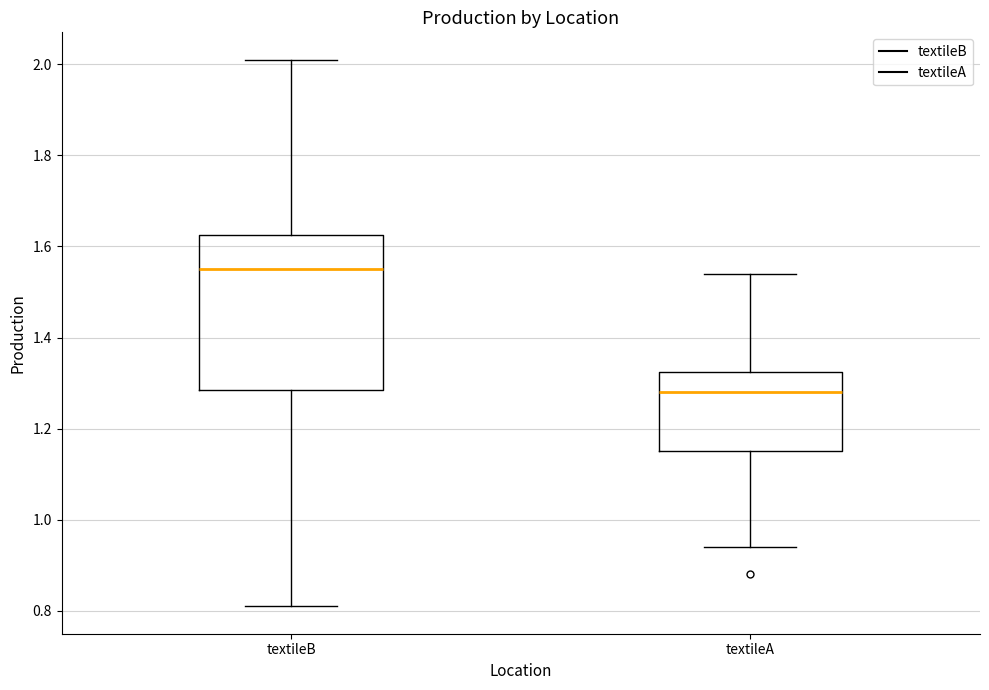

Reading left to right, read every box against the y-axis: the position of its median line, the range the box covers, and the ends of its whiskers. The values are not printed on the chart, so give them approximately, as read against the axis.

textileB: median 1.56, box 1.28 to 1.62, whiskers 0.82 to 2.02
textileA: median 1.28, box 1.16 to 1.32, whiskers 0.94 to 1.54